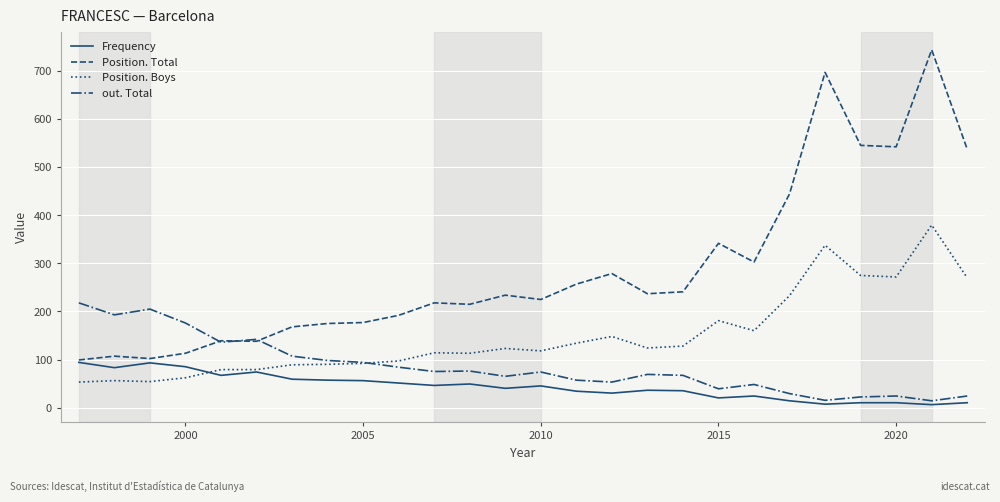

What is the greatest value displayed?

745